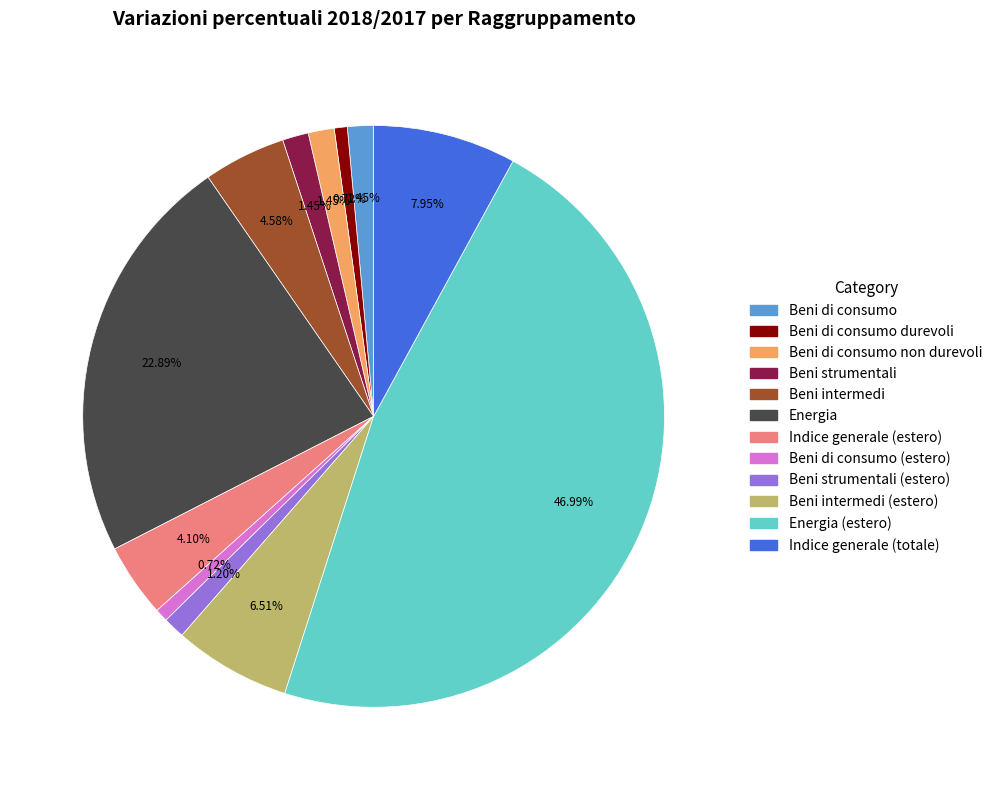

Does any single category account for the majority?

No